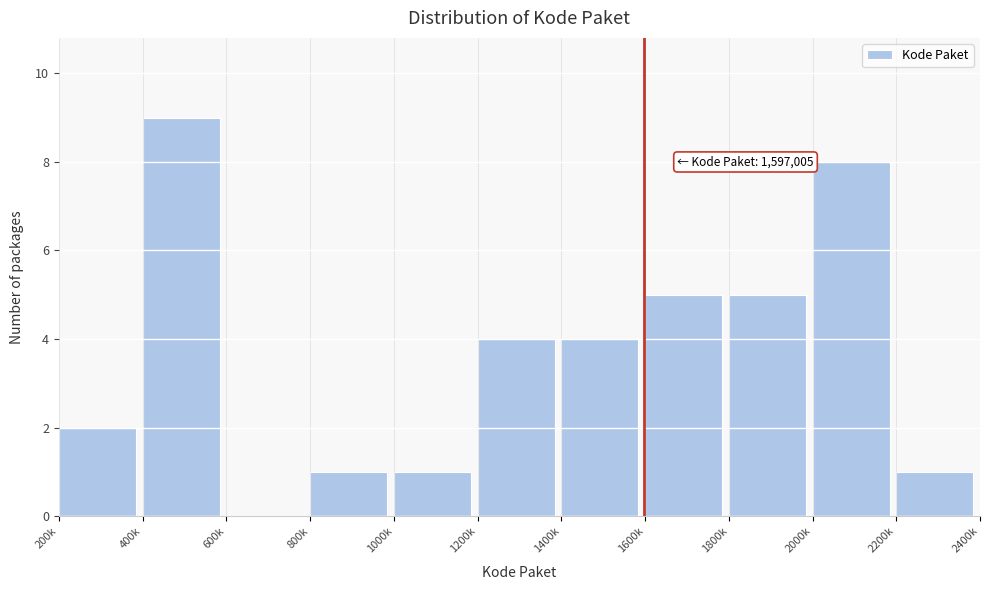

Reading left to right, list all the values displayed in this chart.

200k=2	400k=9	600k=0	800k=1	1000k=1	1200k=4	1400k=4	1600k=5	1800k=5	2000k=8	2200k=1